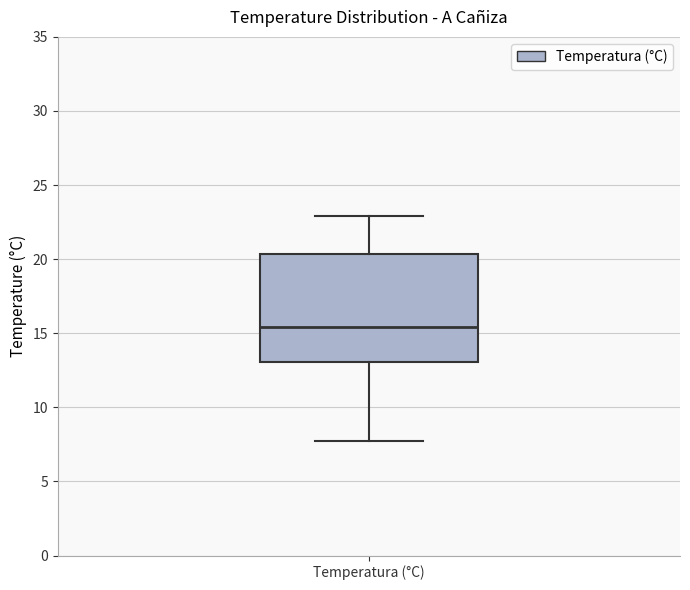

Transcribe this box plot: give where the median line is, the range the box spans, and where the two whiskers end, as read against the y-axis. The values are not printed on the chart, so give them approximately, as read against the axis.

median 15.5, box 13.0 to 20.5, whiskers 7.5 to 23.0